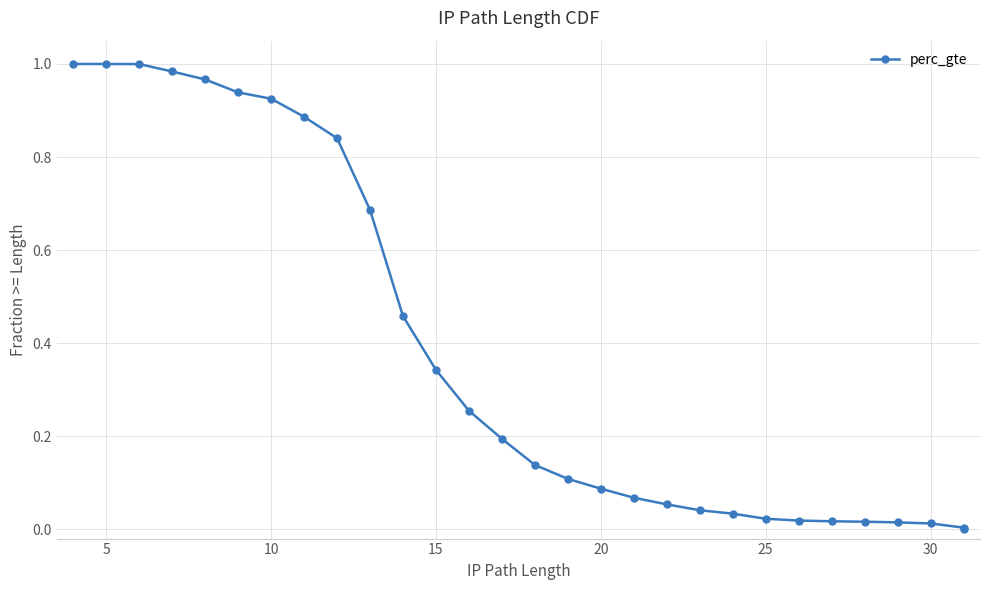

How many lines are shown in the chart?

1